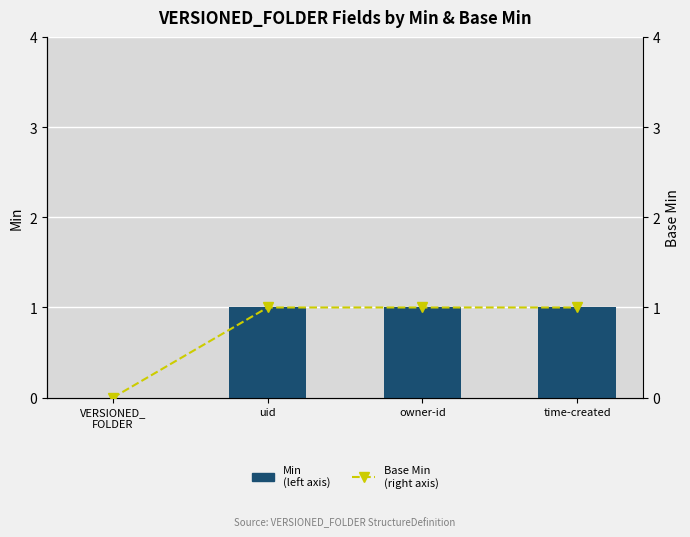

What is the difference between the maximum and minimum values in the Min
(left axis) series?

1